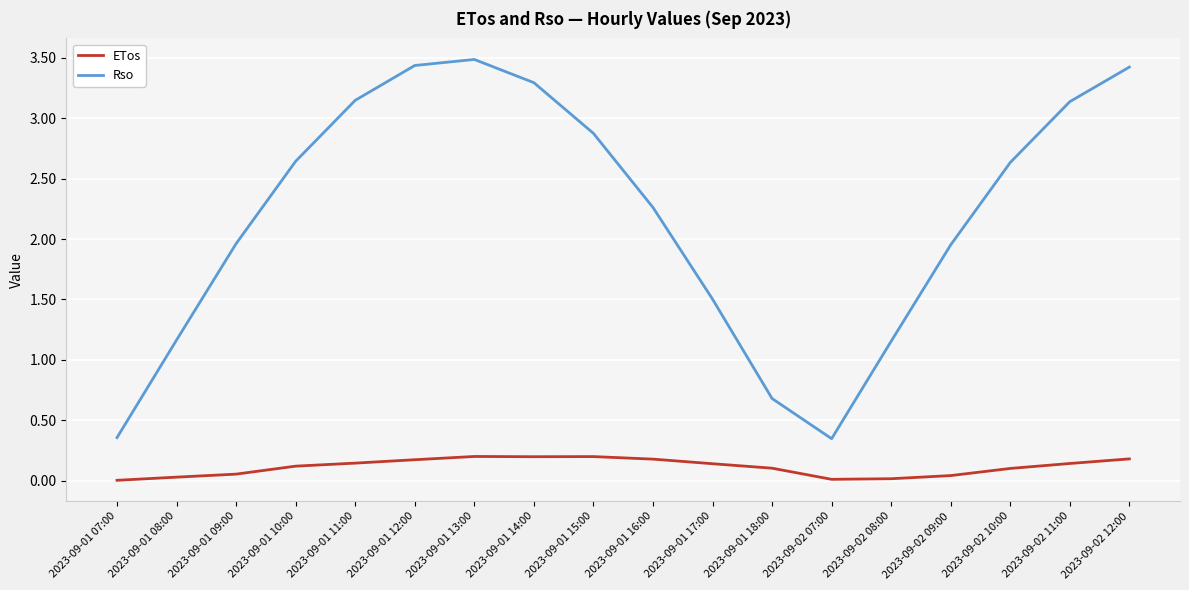

Which series has the largest total across all categories?

Rso